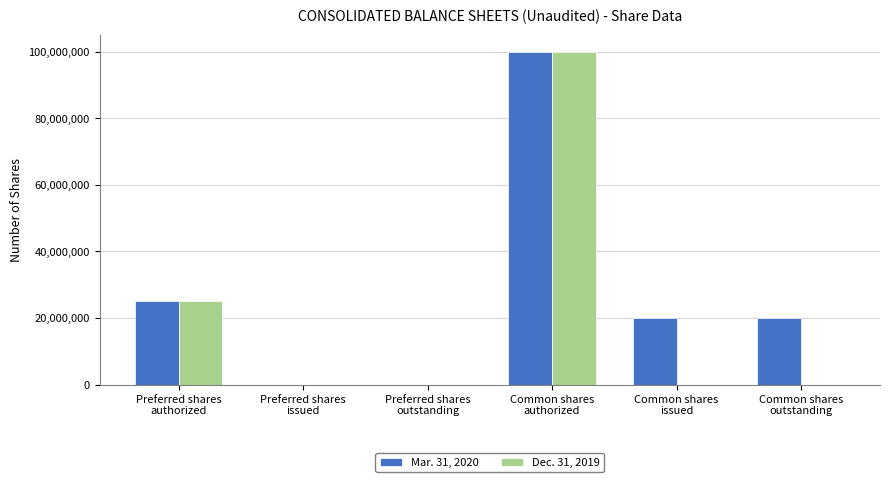

What is the greatest value displayed?

100000000